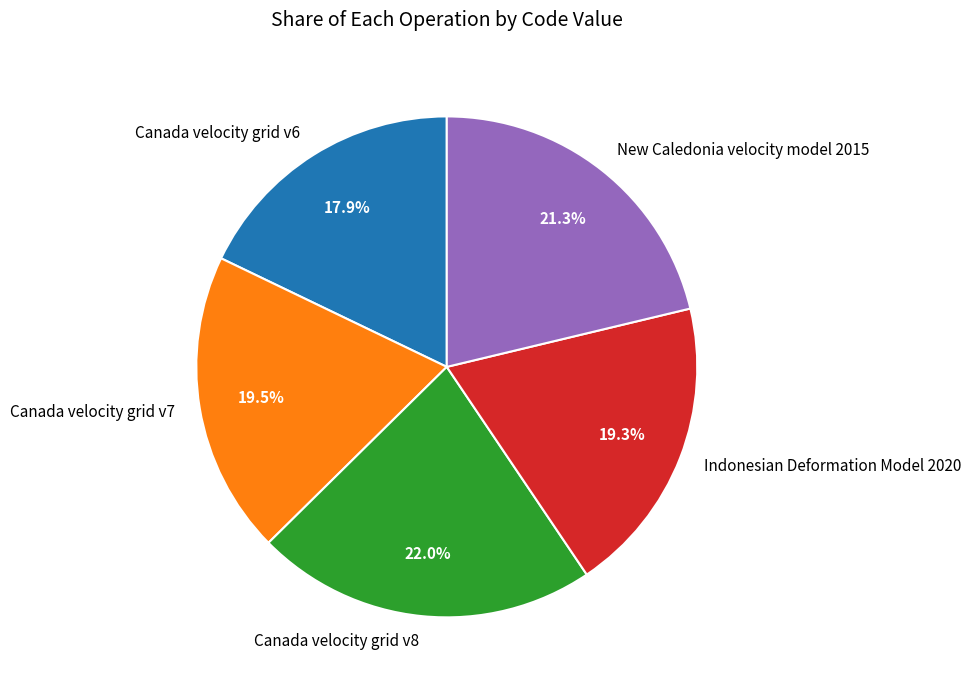

How many segments does this pie chart have?

5